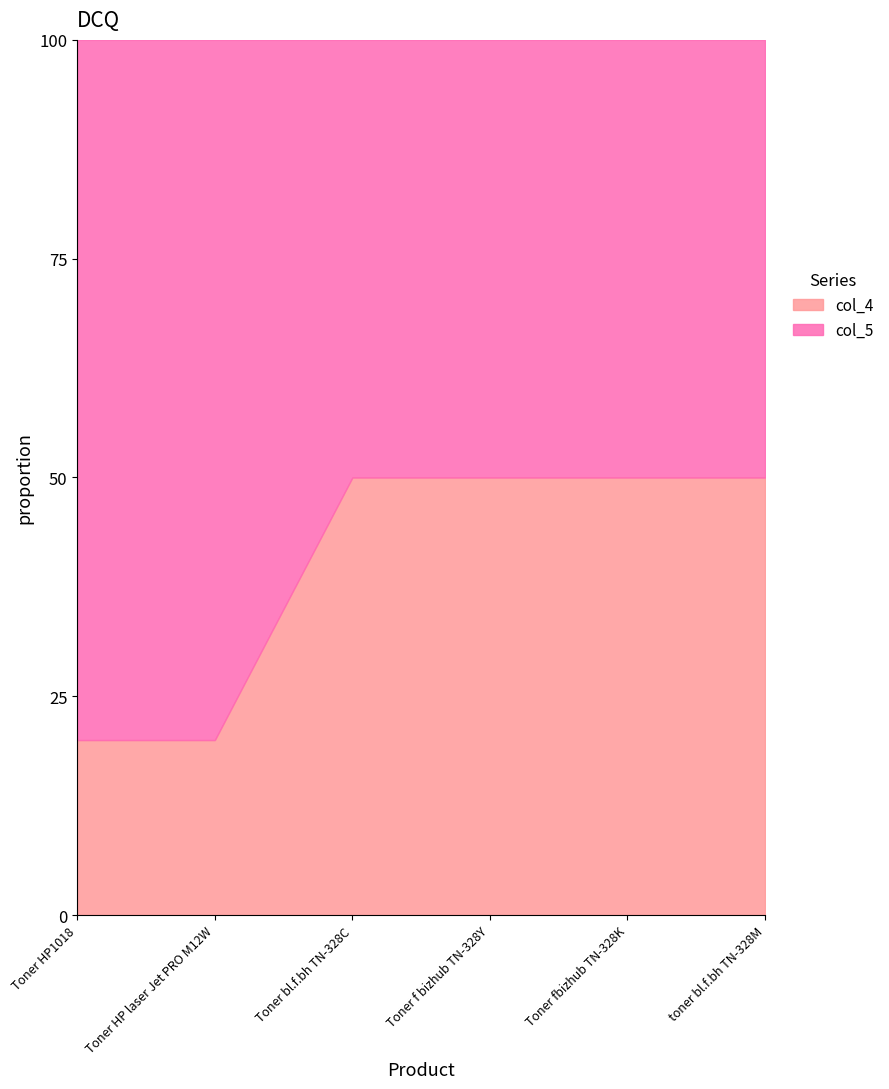

What is the total value across all series at toner bl.f.bh TN-328M?

100